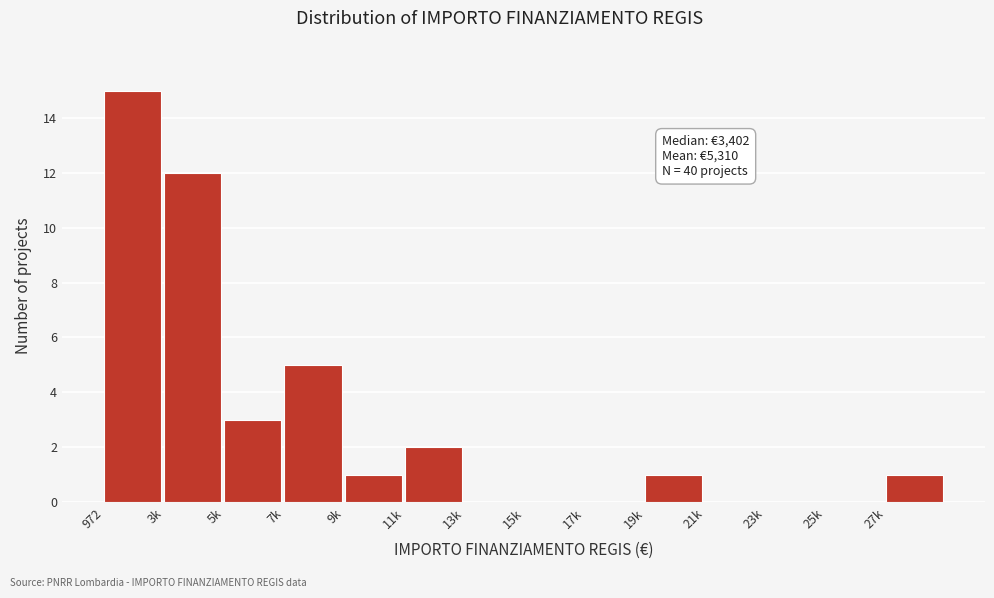

Reading left to right, extract all data points from this chart.

972=15	3k=12	5k=3	7k=5	9k=1	11k=2	13k=0	15k=0	17k=0	19k=1	21k=0	23k=0	25k=0	27k=1